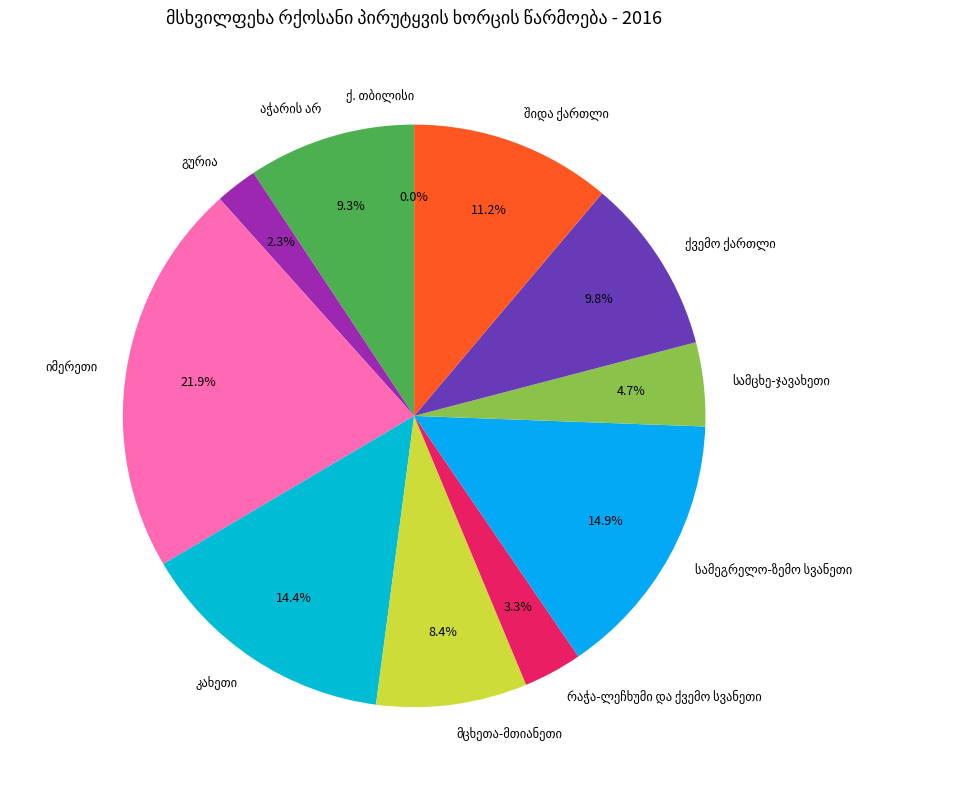

What is the largest slice in the pie chart?

იმერეთი